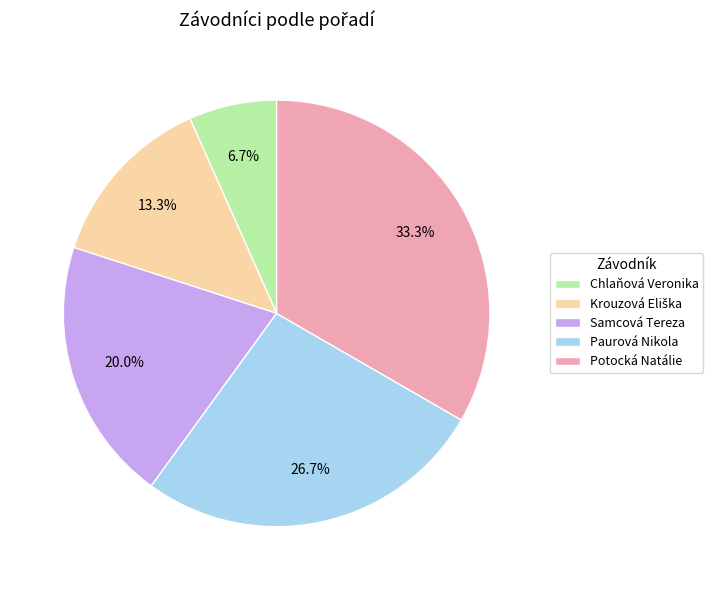

Between Paurová Nikola and Chlaňová Veronika, which is larger?

Paurová Nikola